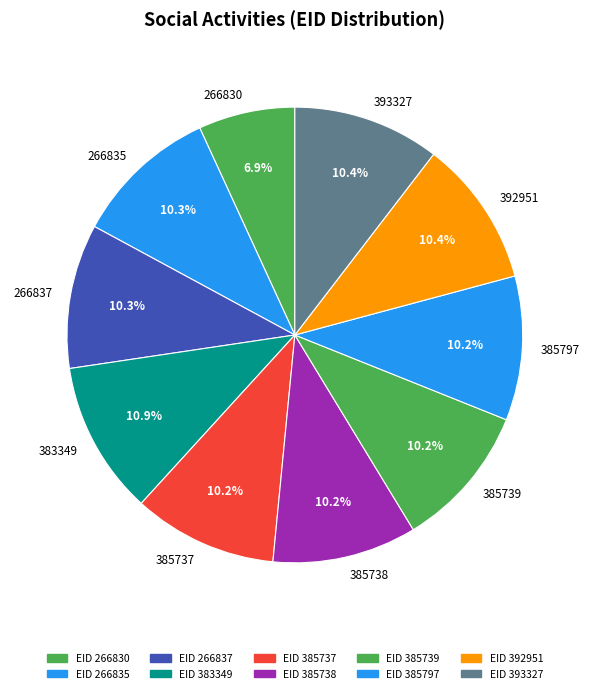

How much of the chart is everything except 385739?

89.8%